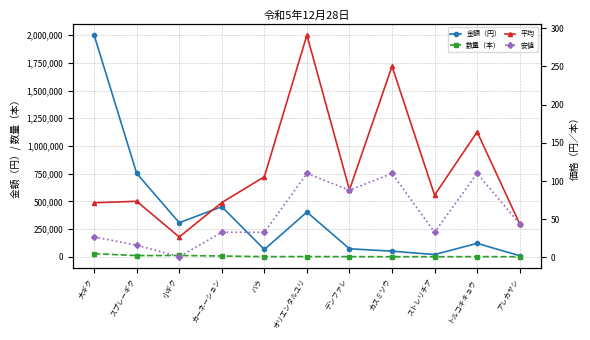

At which label does 金額（円） reach its peak?

大ギク